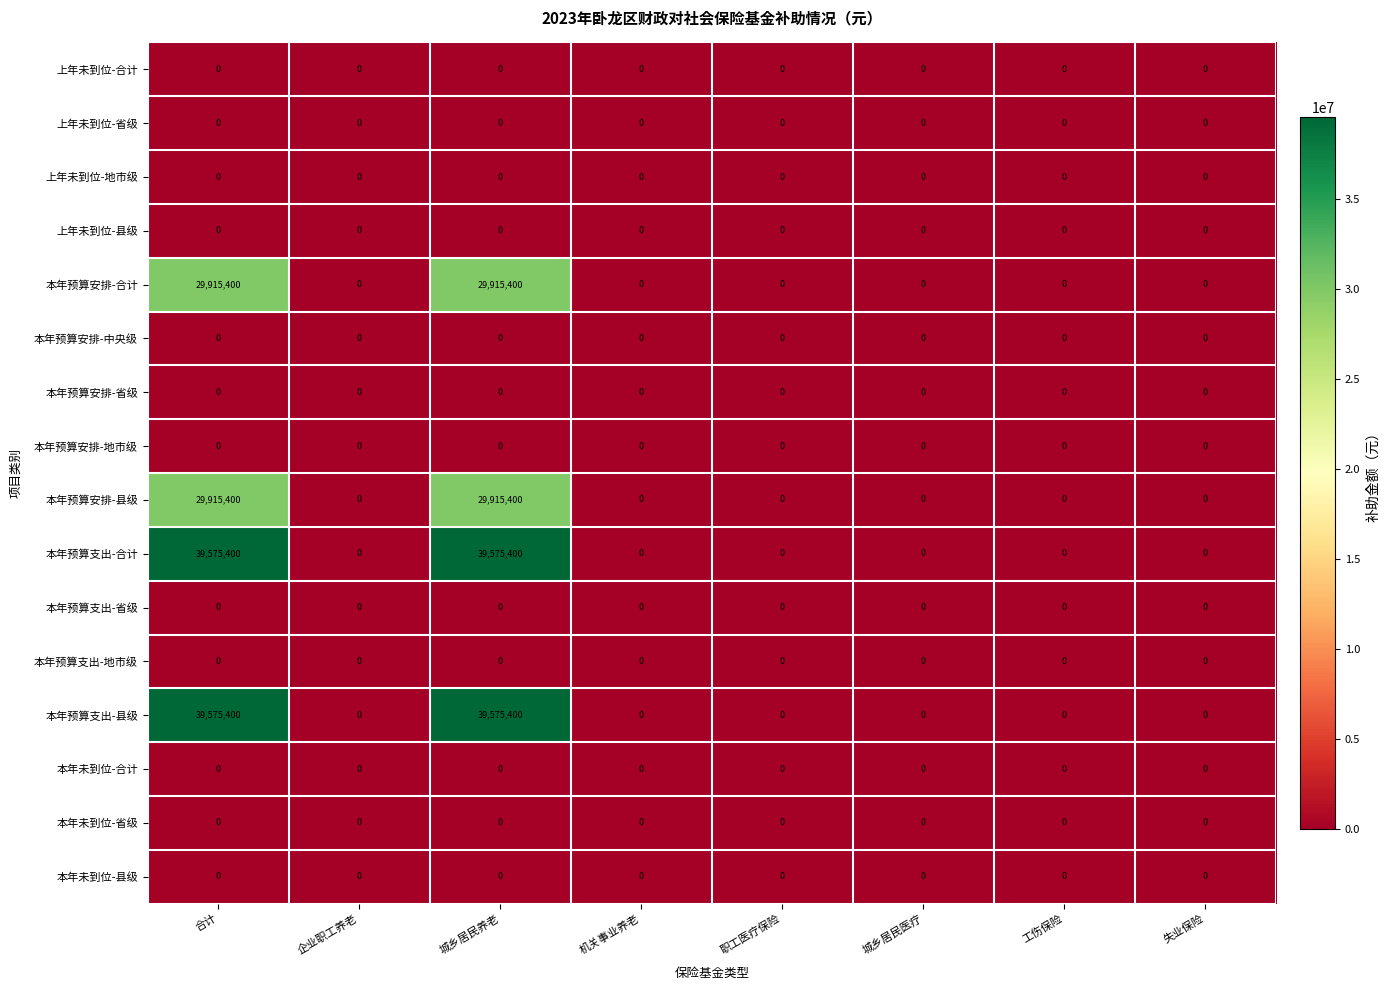

What is the difference between the maximum and minimum values in the 本年预算支出-县级 series?

39575400